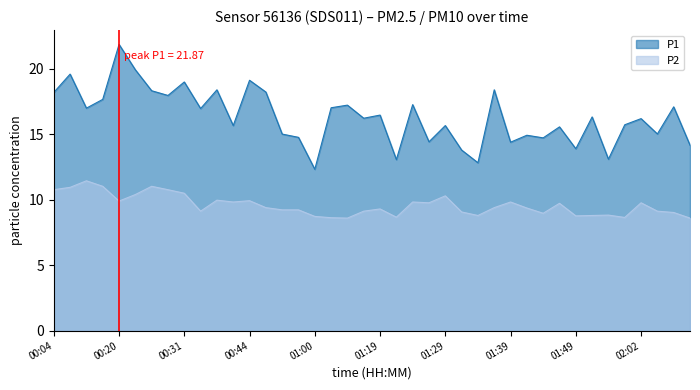

Which label corresponds to the smallest value in the chart?

01:14